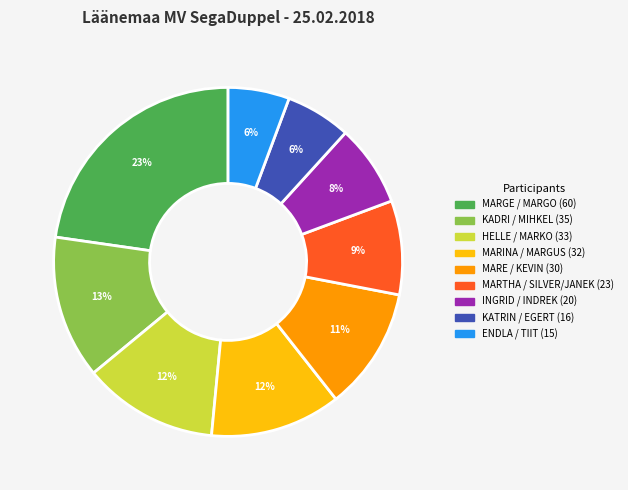

What is the largest slice in the pie chart?

MARGE / MARGO